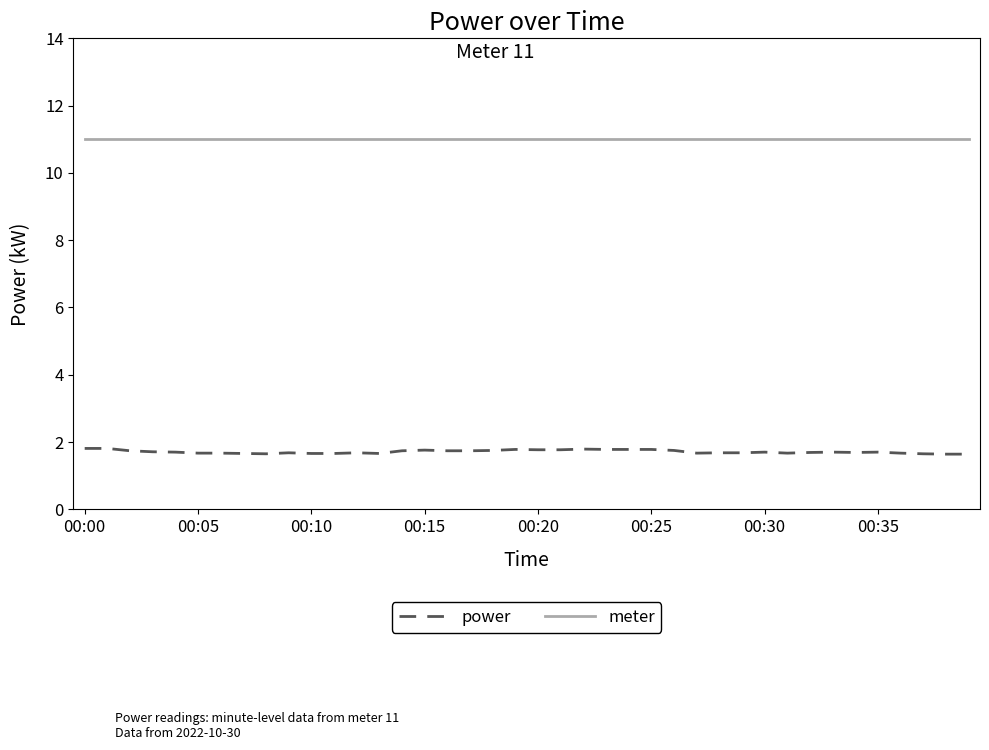

Which series has the widest spread of values?

power